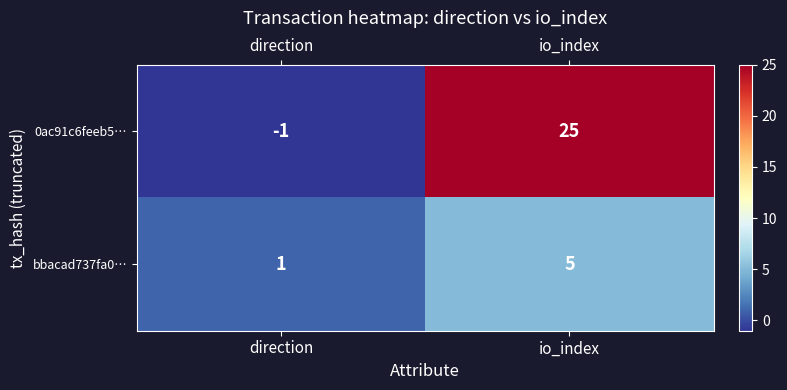

Is the value of bbacad737fa0… at io_index greater than the value of 0ac91c6feeb5… at io_index?

No